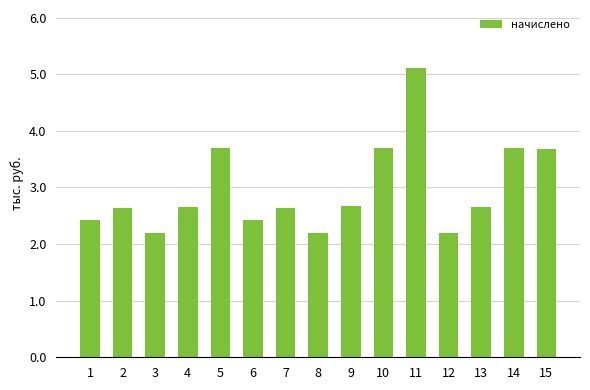

Are the bars horizontal?

No